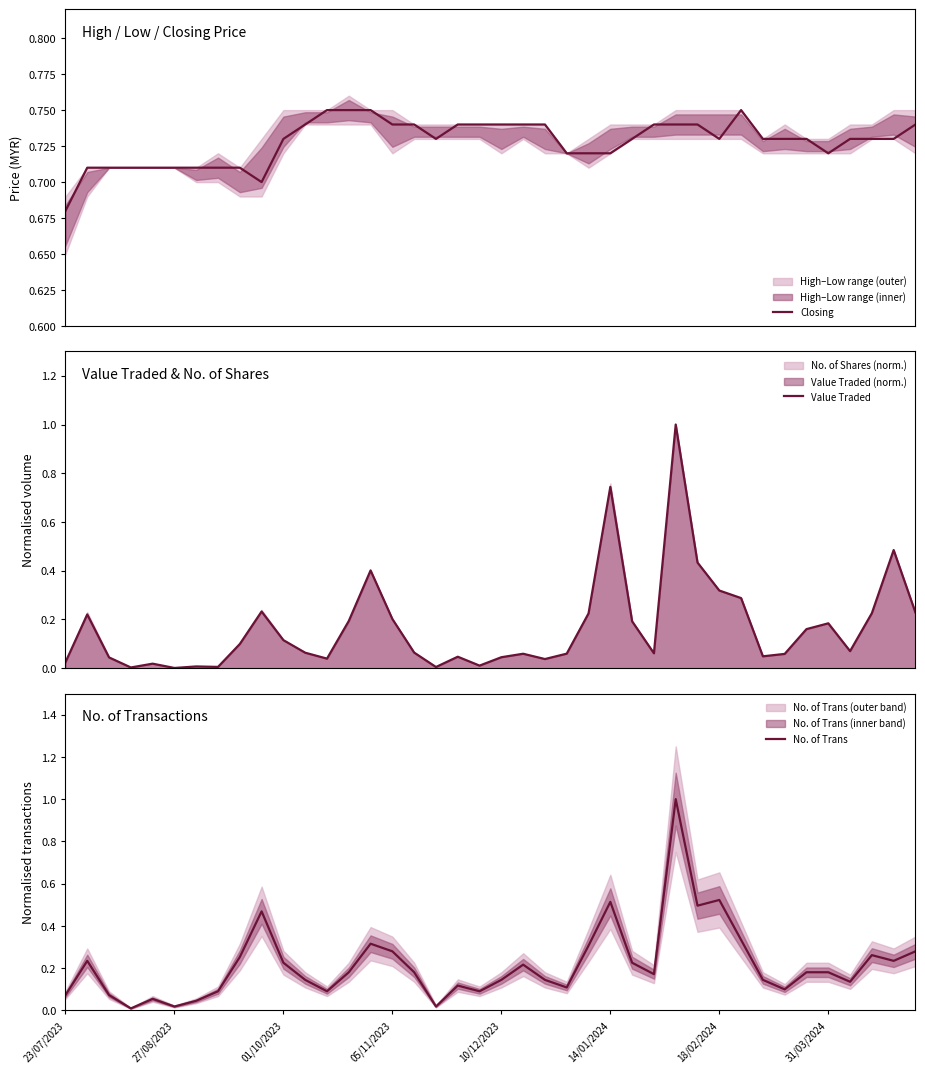

True or false: Closing has more than 1 points higher than both neighbors.

False